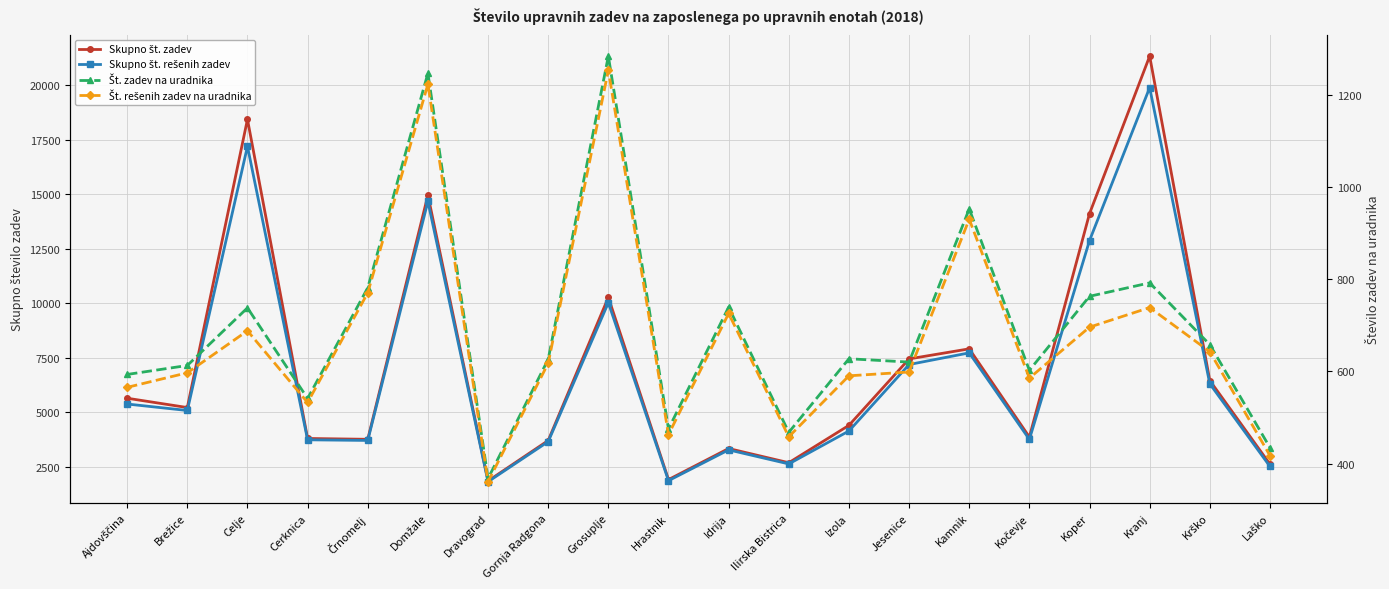

How many values in the Skupno št. rešenih zadev series are below 5073?

10